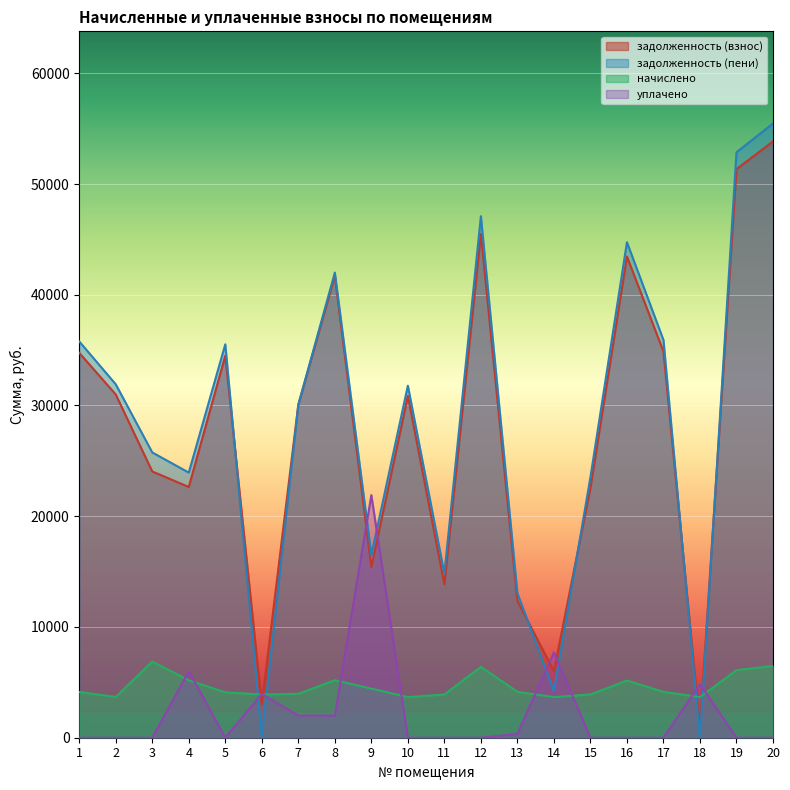

Reading left to right, extract all data points from this chart.

задолженность (взнос): 1=34751.9	2=30995.0	3=24042.0	4=22643.5	5=34501.4	6=3019.9	7=30074.3	8=41705.9	9=15410.0	10=30869.7	11=13853.0	12=45493.4	13=12353.7	14=6004.7	15=22551.3	16=43455.6	17=34877.2	18=916.0	19=51345.1	20=53846.5
задолженность (пени): 1=35784.2	2=31915.7	3=25760.6	4=23939.9	5=35526.2	6=39.7	7=30065.7	8=42004.2	9=16518.6	10=31786.7	11=14829.5	12=47093.0	13=13044.4	14=4219.4	15=23527.8	16=44746.4	17=35913.2	18=0.0	19=52870.3	20=55466.6
начислено: 1=4129.2	2=3682.8	3=6874.6	4=5185.7	5=4099.4	6=3898.6	7=3965.5	8=5193.1	9=4434.2	10=3667.9	11=3906.0	12=6398.4	13=4144.1	14=3667.9	15=3906.0	16=5163.4	17=4144.1	18=3667.9	19=6100.8	20=6480.2
уплачено: 1=0.0	2=0.0	3=0.0	4=6000.0	5=0.0	6=3954.8	7=2000.0	8=2000.0	9=21909.0	10=0.0	11=0.0	12=0.0	13=345.3	14=7702.2	15=0.0	16=0.0	17=0.0	18=4836.1	19=0.0	20=0.0